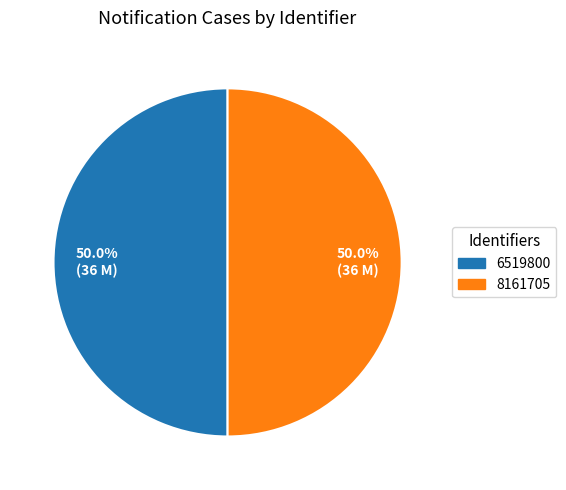

Approximately how many times larger is the value at 6519800 compared to 8161705?

1.0